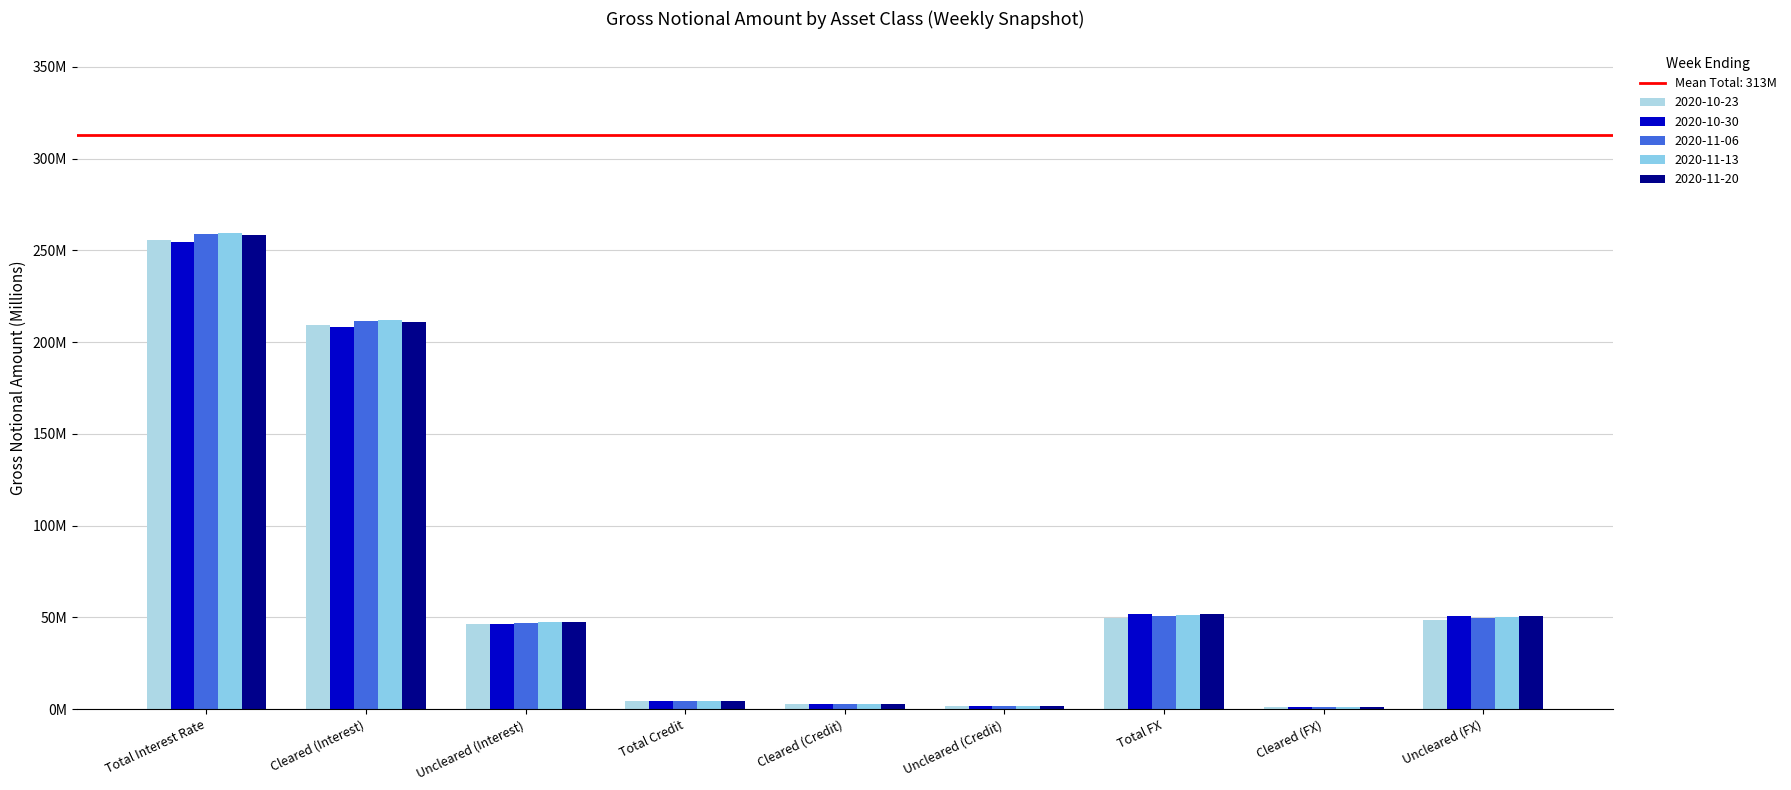

Are the bars horizontal?

No